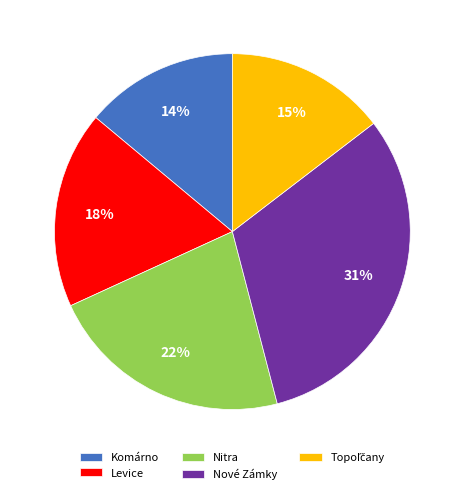

Count the number of slices in the pie.

5